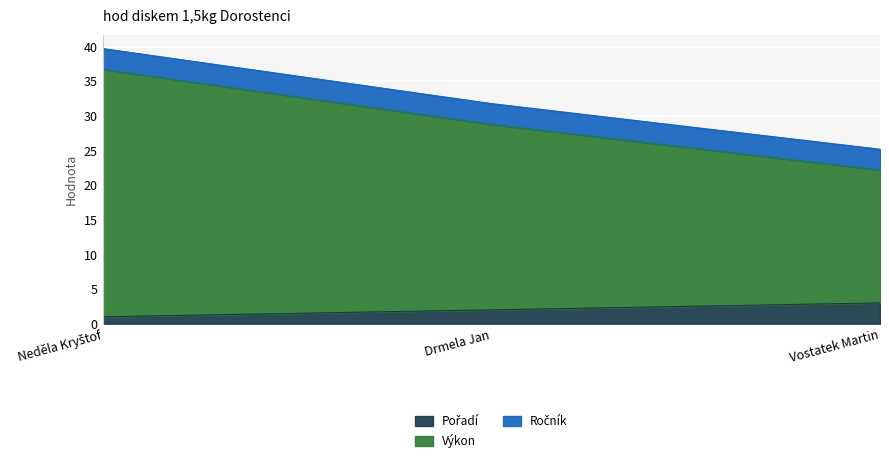

Which series has the widest spread of values?

Výkon